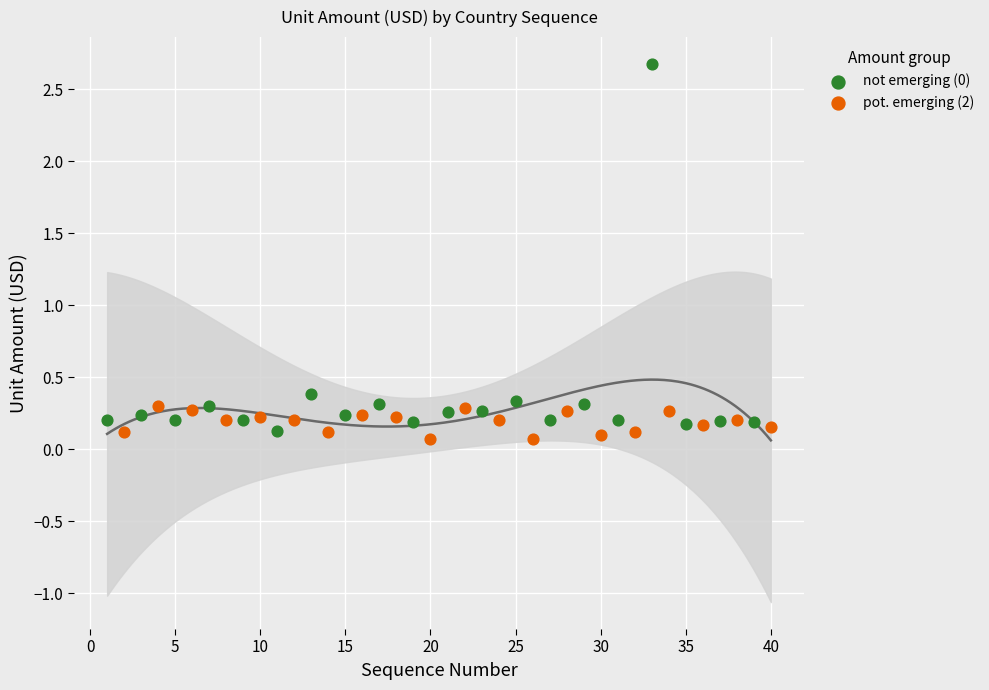

Which series contains the highest Y value?

not emerging (0)